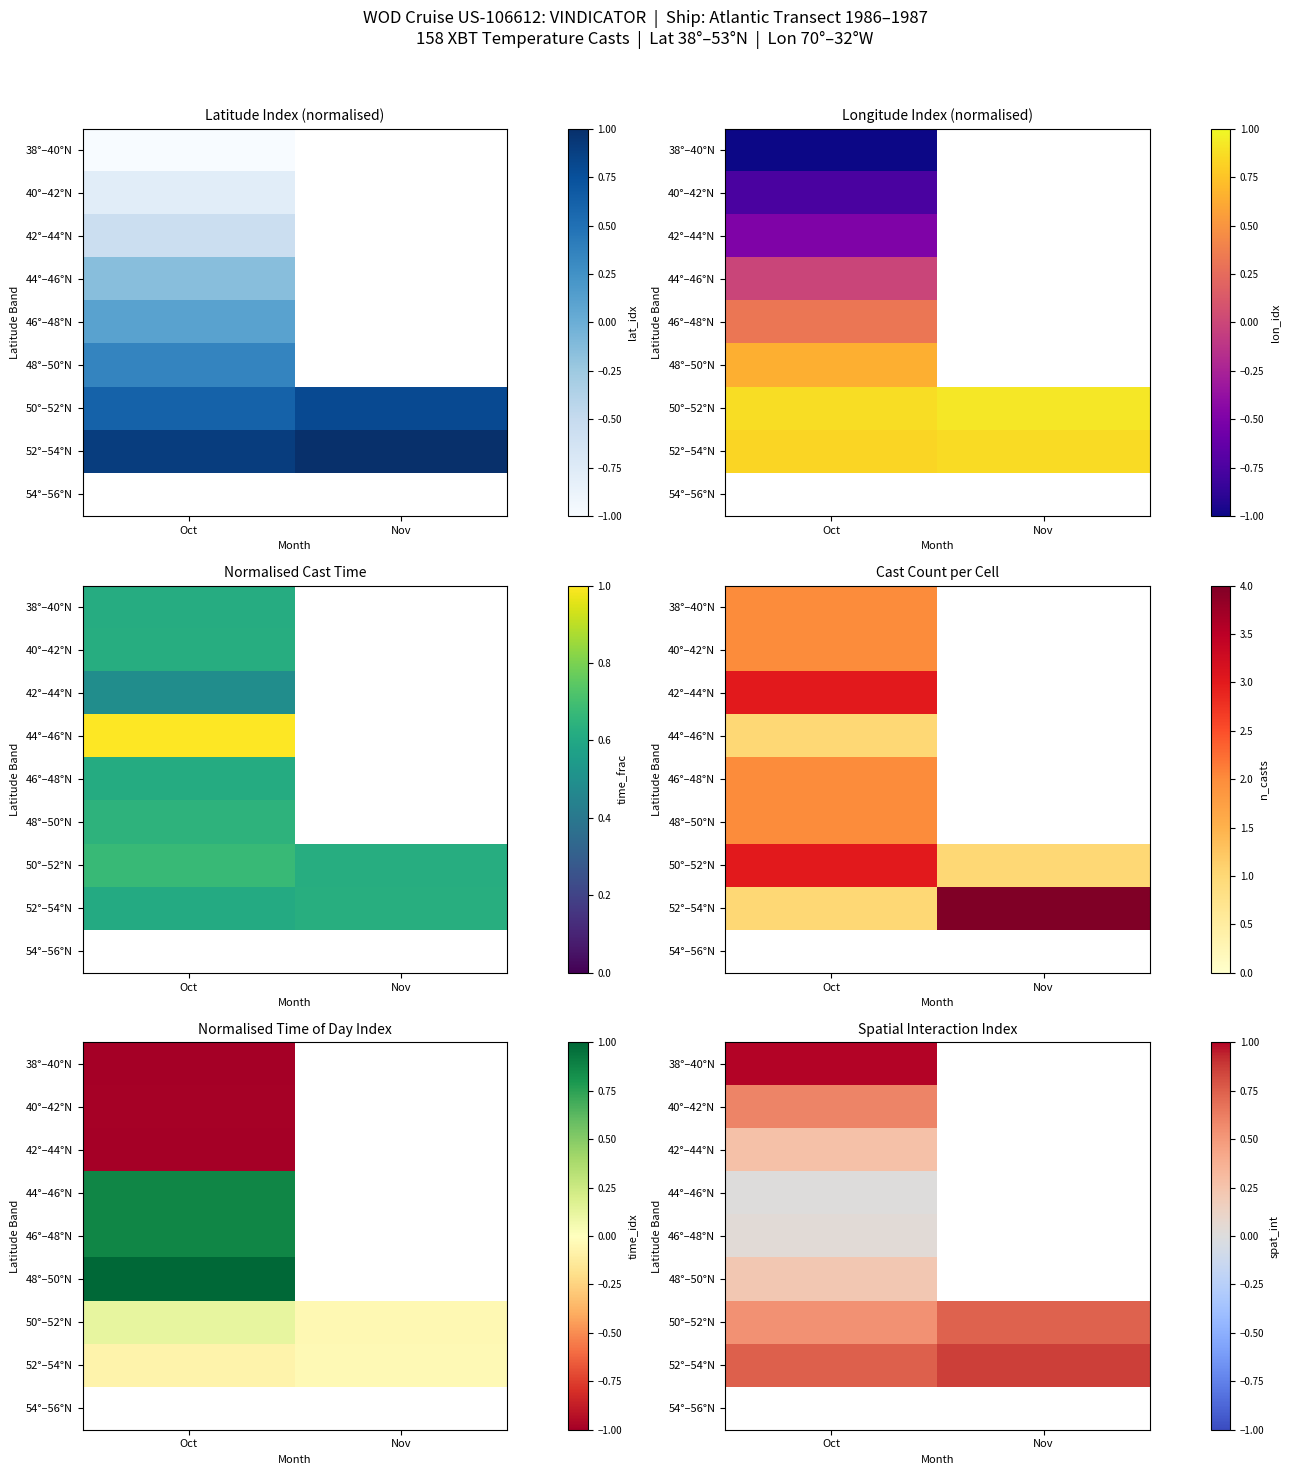

Where is 50°–52°N nearest to the value 0?

Oct